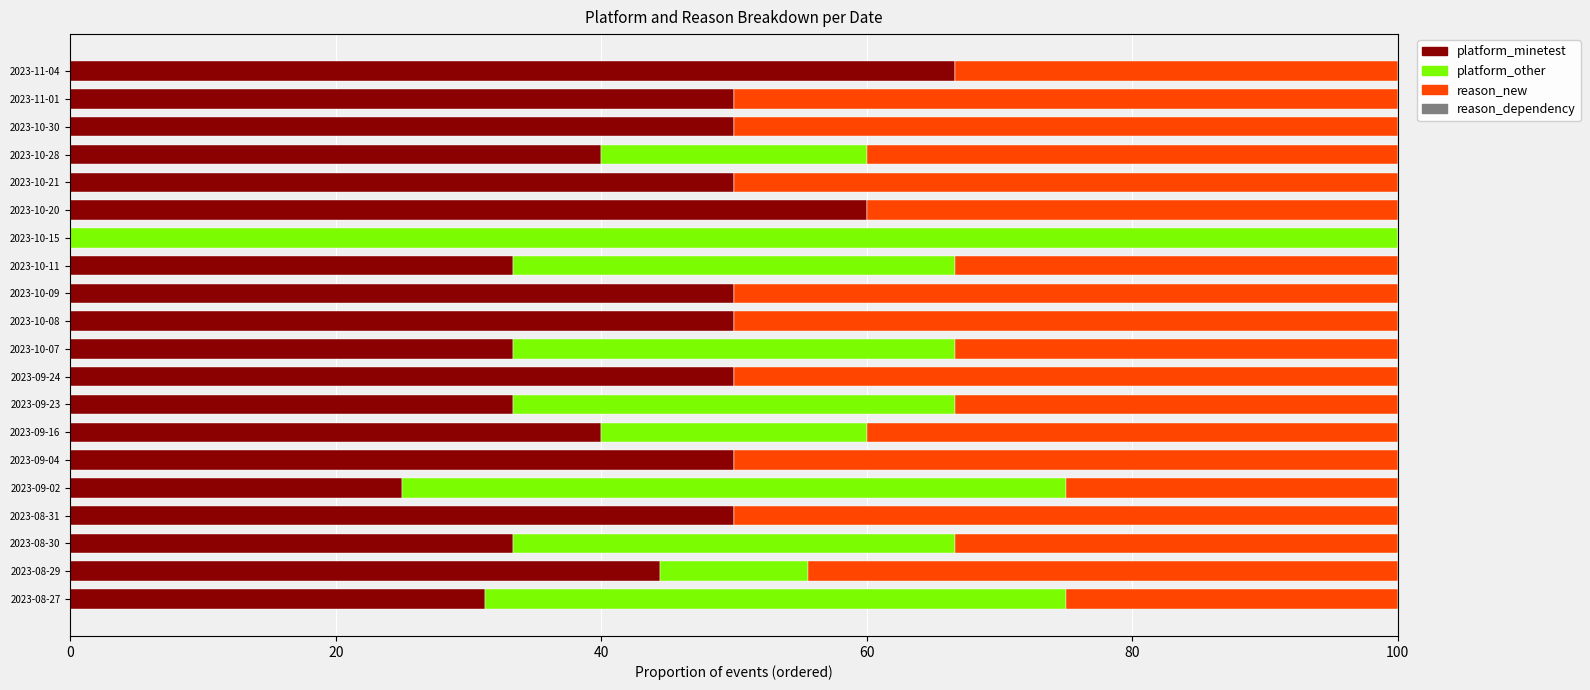

What is the total value across all series at 2023-11-01?

100.0